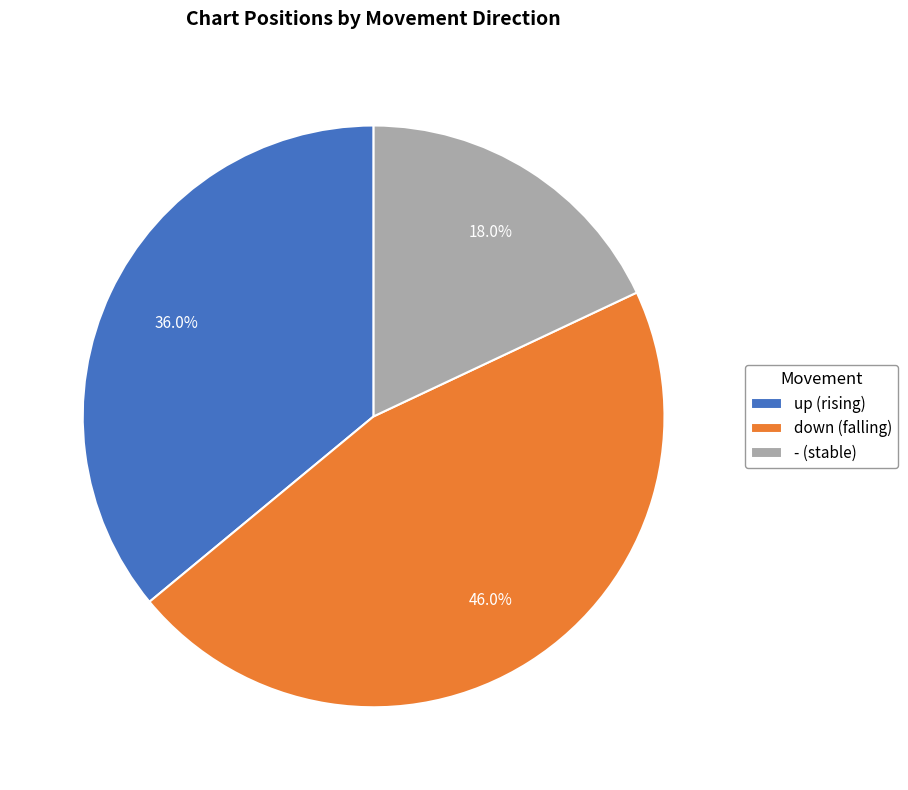

Which has a higher value, down (falling) or - (stable)?

down (falling)